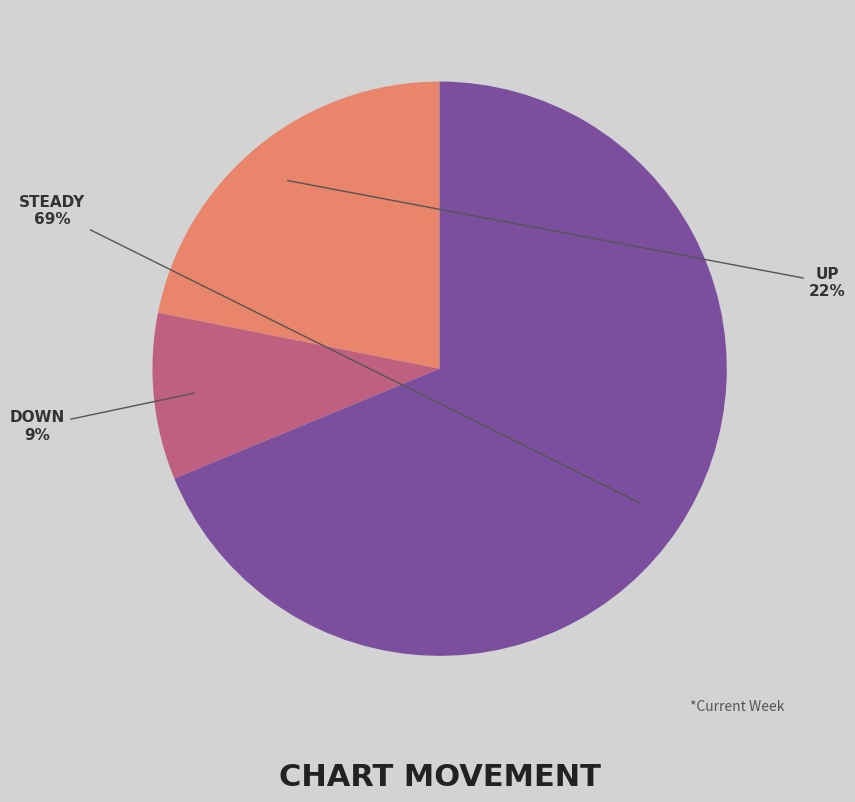

To the nearest percent, what is the average slice percentage?

33%